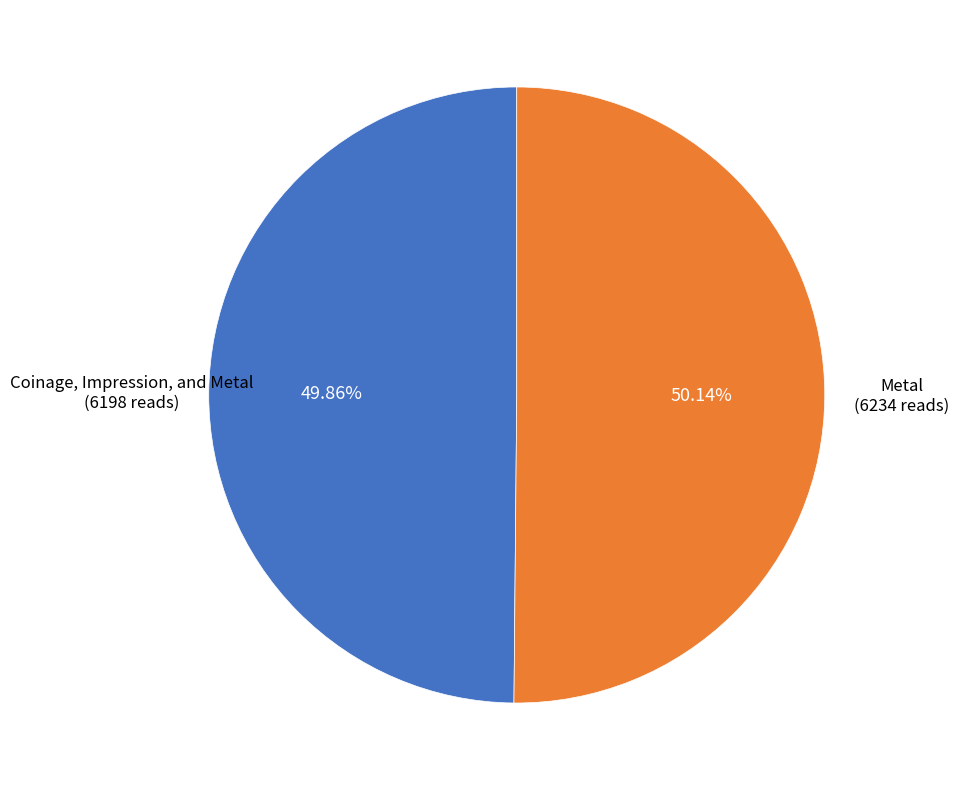

True or false: Metal accounts for 50% of the total.

True